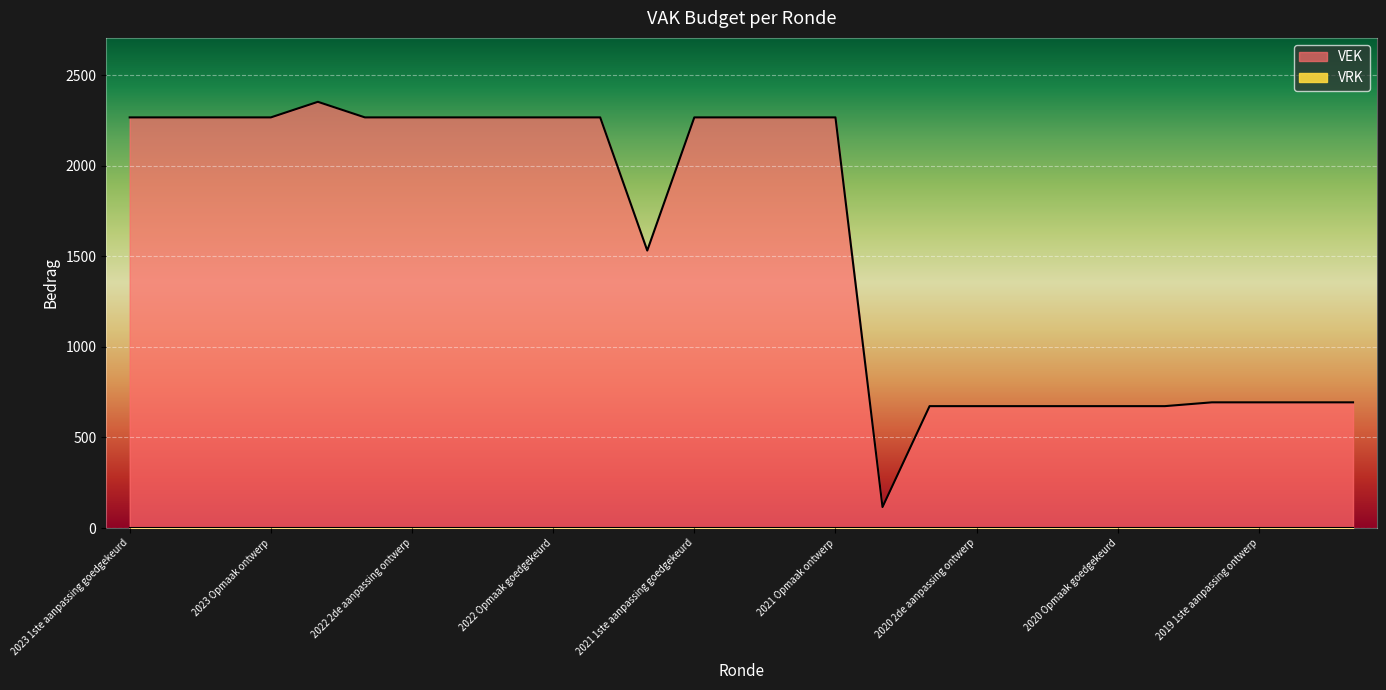

True or false: the data shows 673 at 2020 Opmaak goedgekeurd.

True